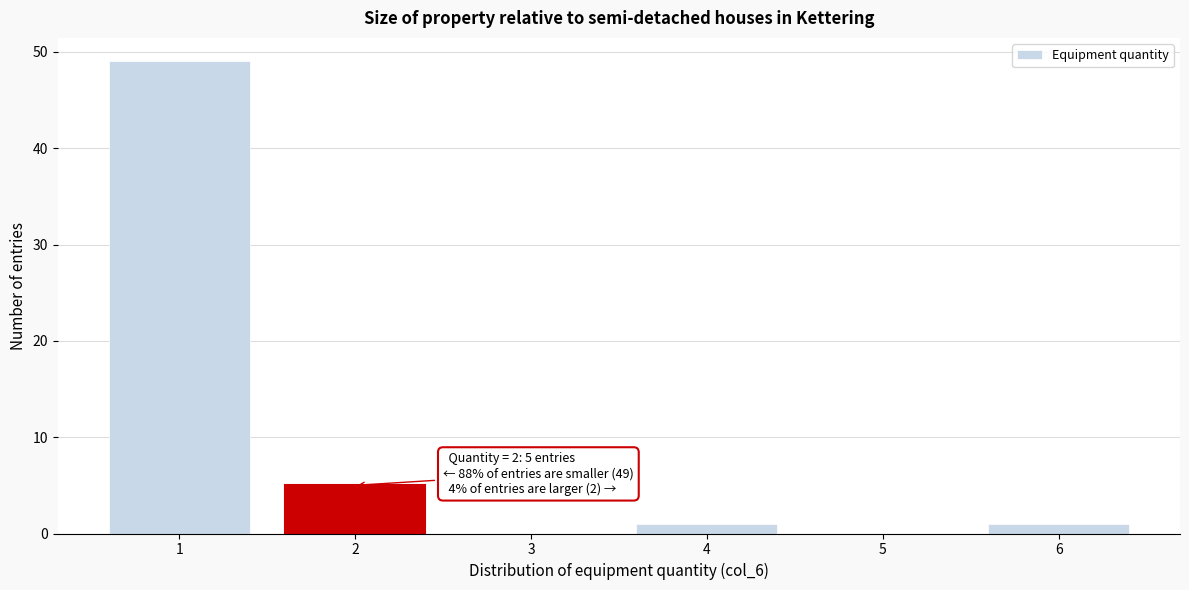

Which range on the x-axis has the tallest bar?

0.5 to 1.5